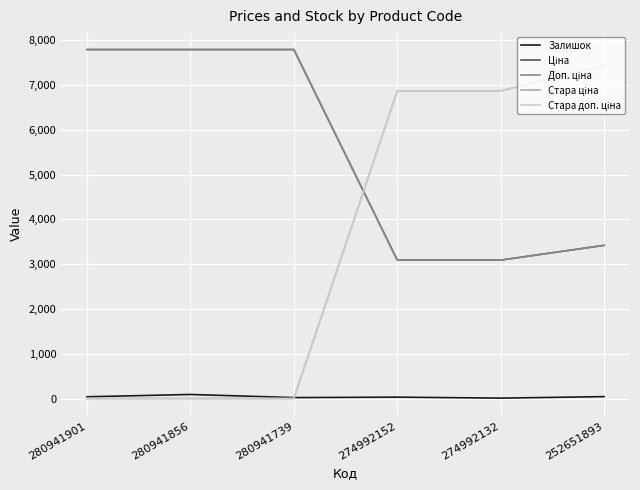

Is the value of Стара ціна at 280941856 greater than the value of Залишок at 274992132?

No